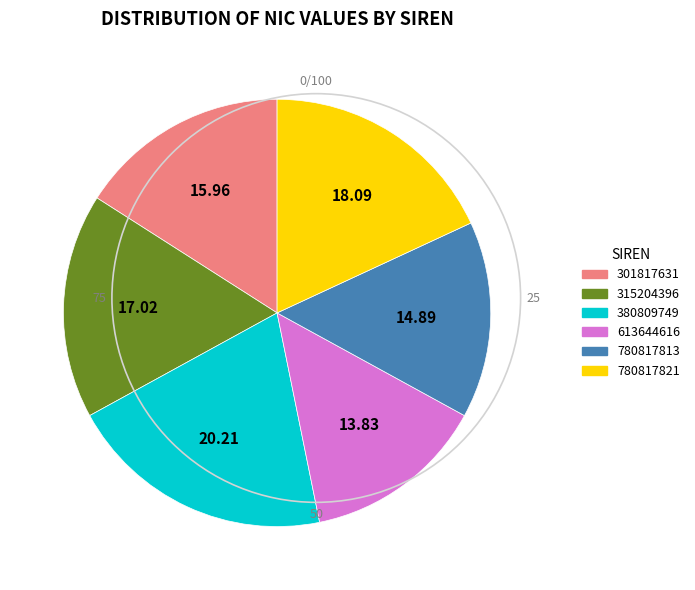

Which category has the smallest portion of the pie?

613644616